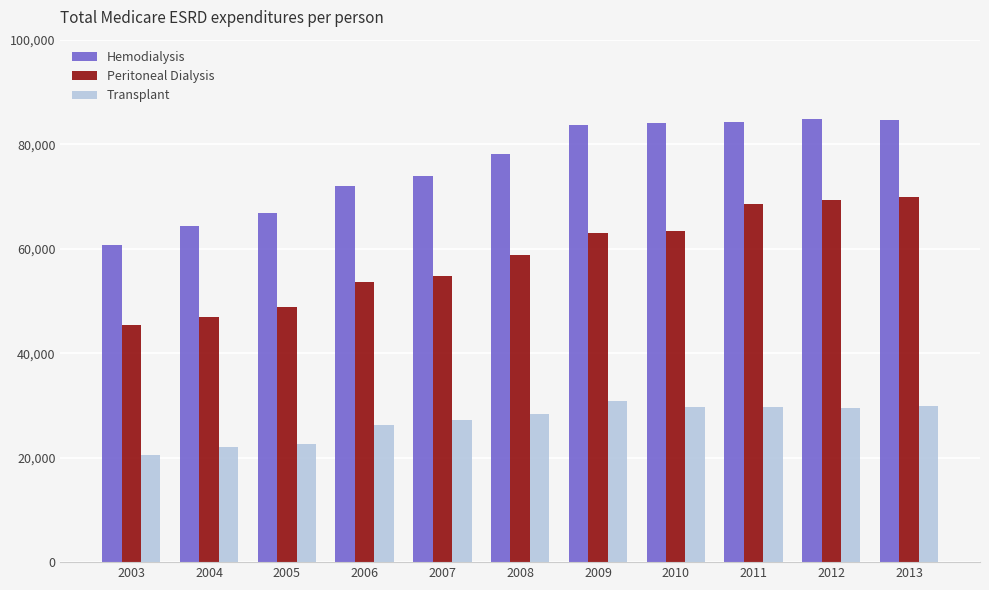

What is the difference between the maximum and second lowest values in the Hemodialysis series?

20553